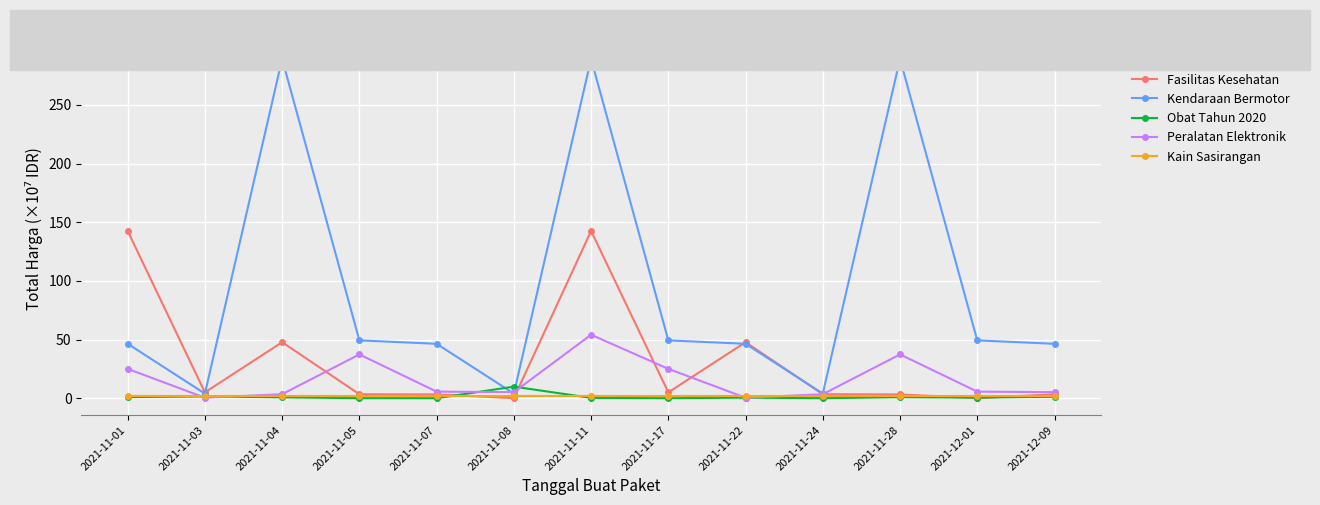

Which series has the largest range (max minus min)?

Kendaraan Bermotor